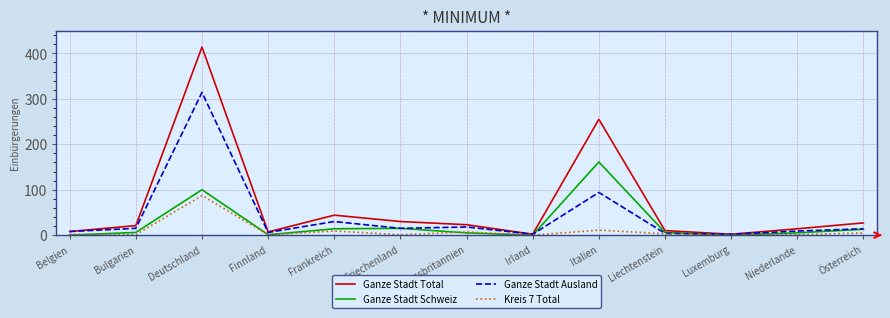

How many distinct data groups are displayed?

4